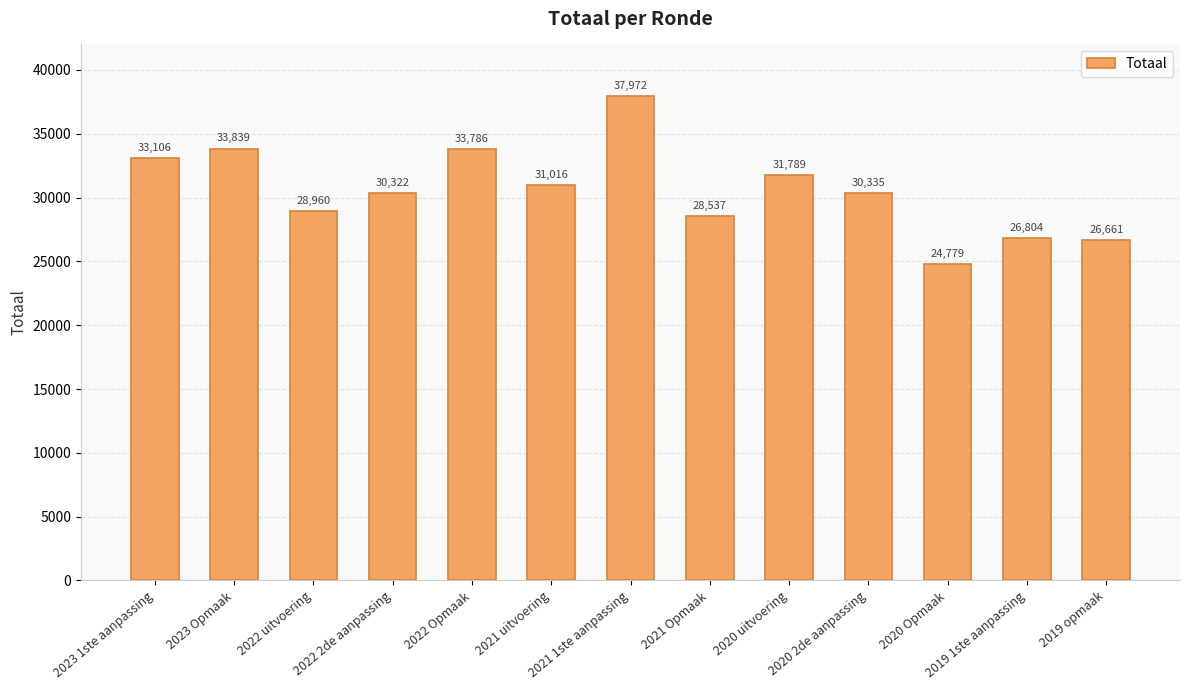

What position from the right is 2021 1ste aanpassing?

7